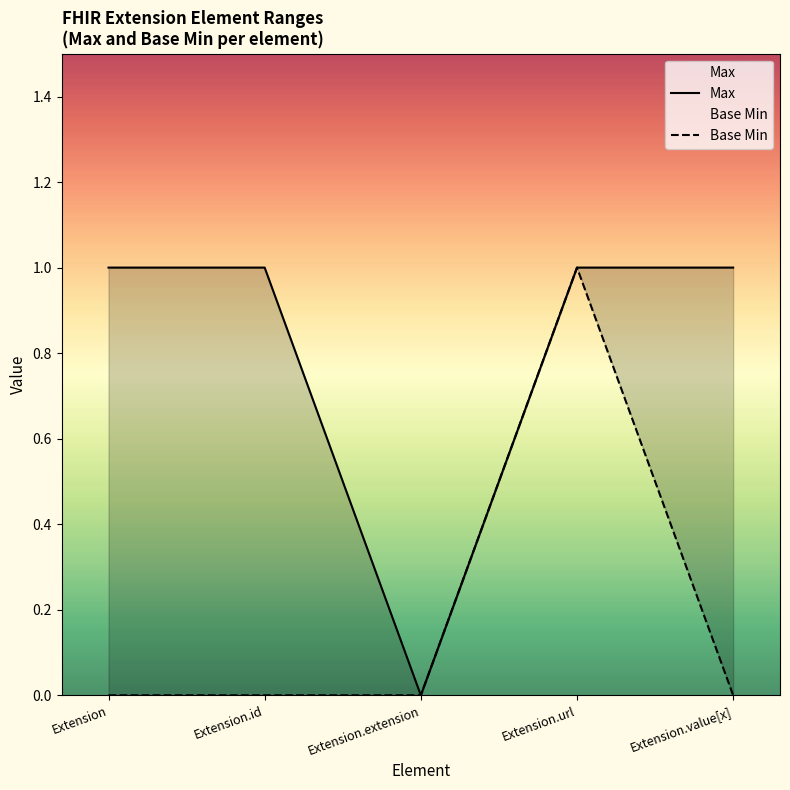

What is the maximum value for Max?

1